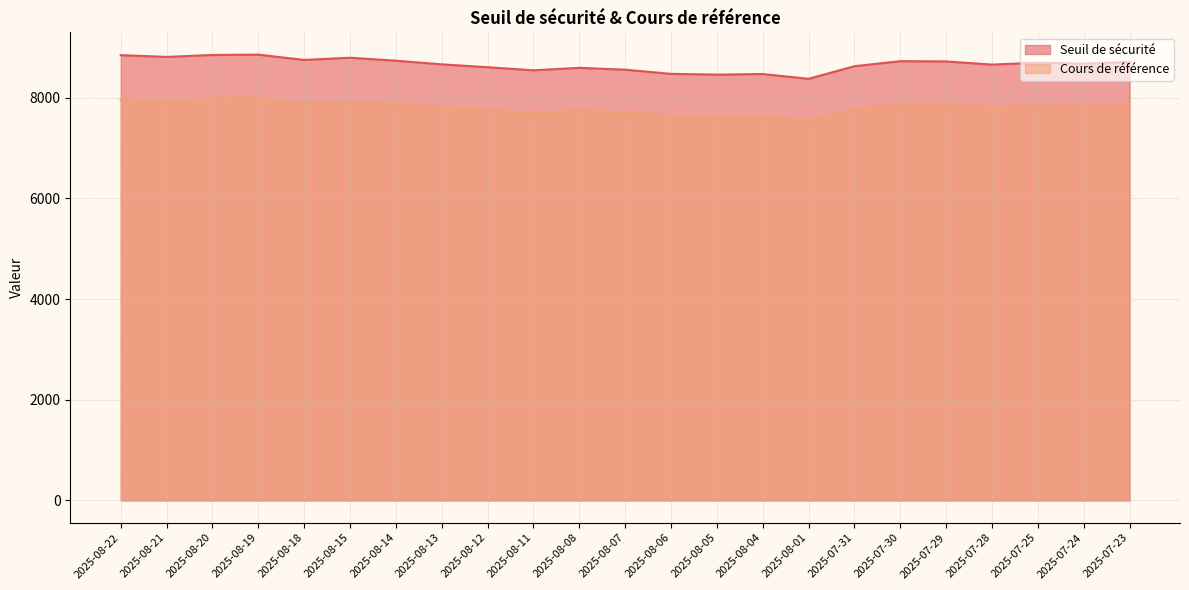

What is the total value across all series at 2025-08-01?

15922.4